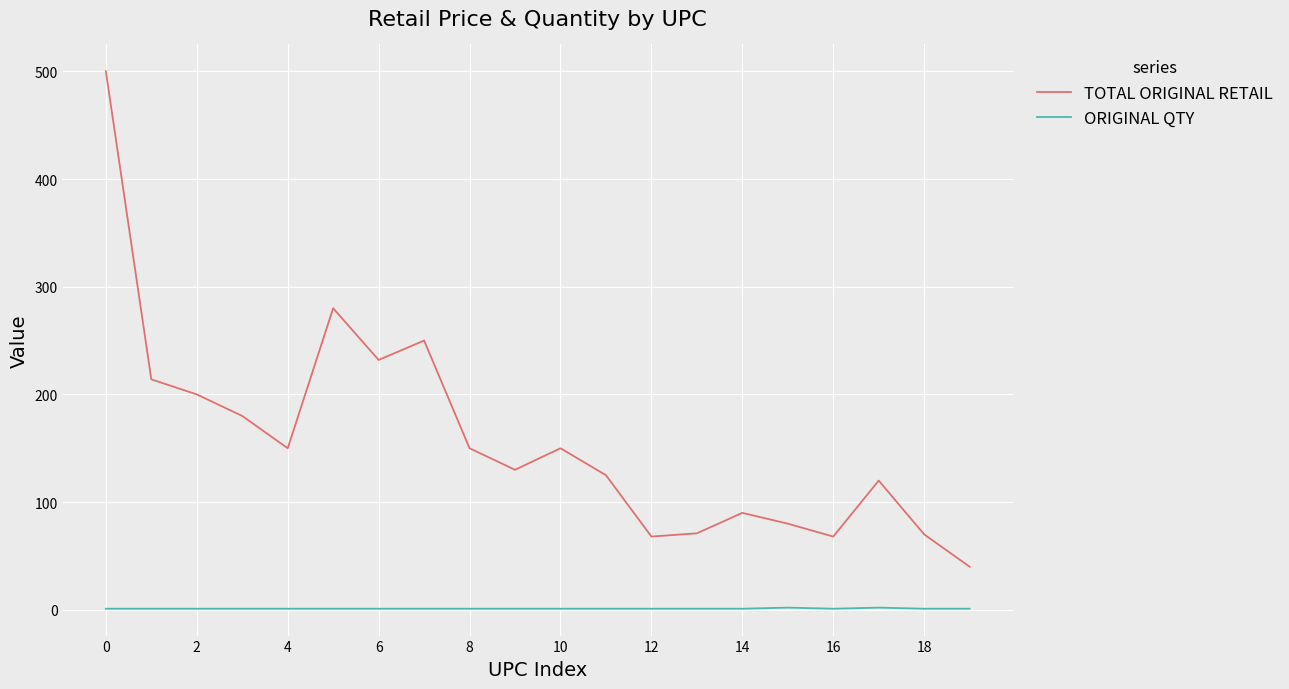

Which series has the largest range (max minus min)?

TOTAL ORIGINAL RETAIL